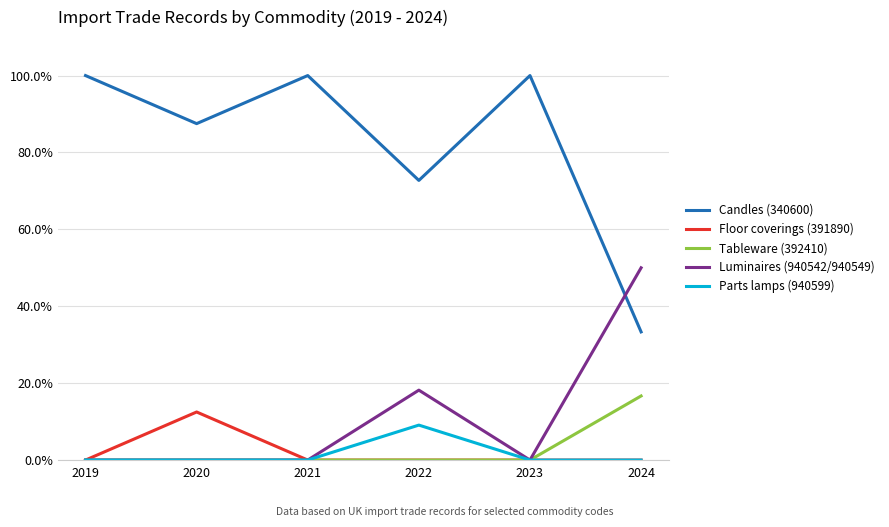

What is the difference between the maximum and minimum values in the Tableware (392410) series?

16.7